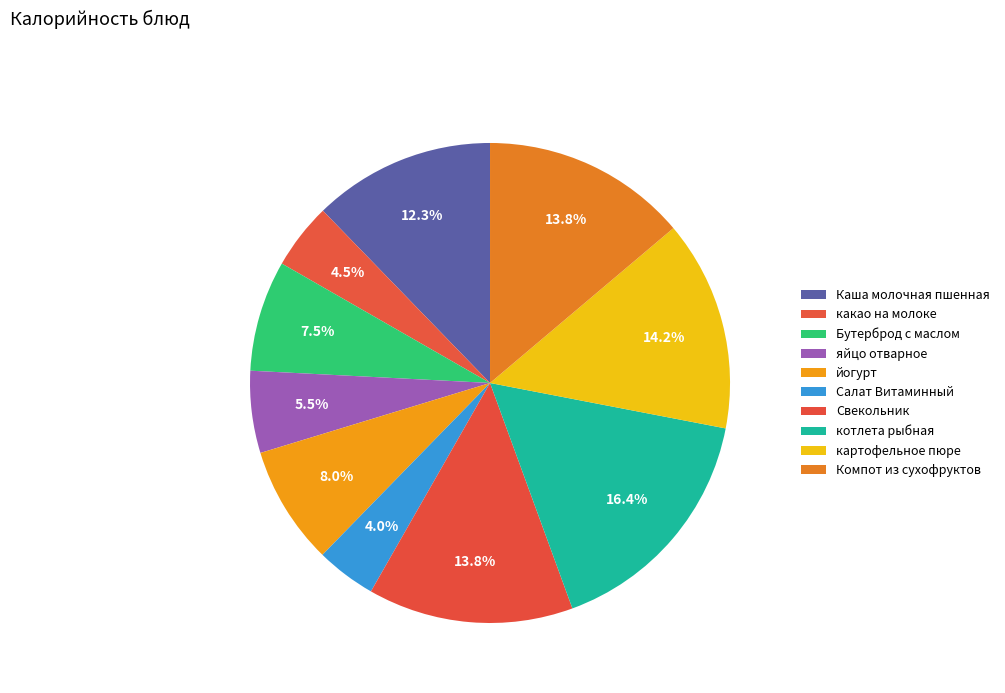

Which has a higher value, какао на молоке or яйцо отварное?

яйцо отварное